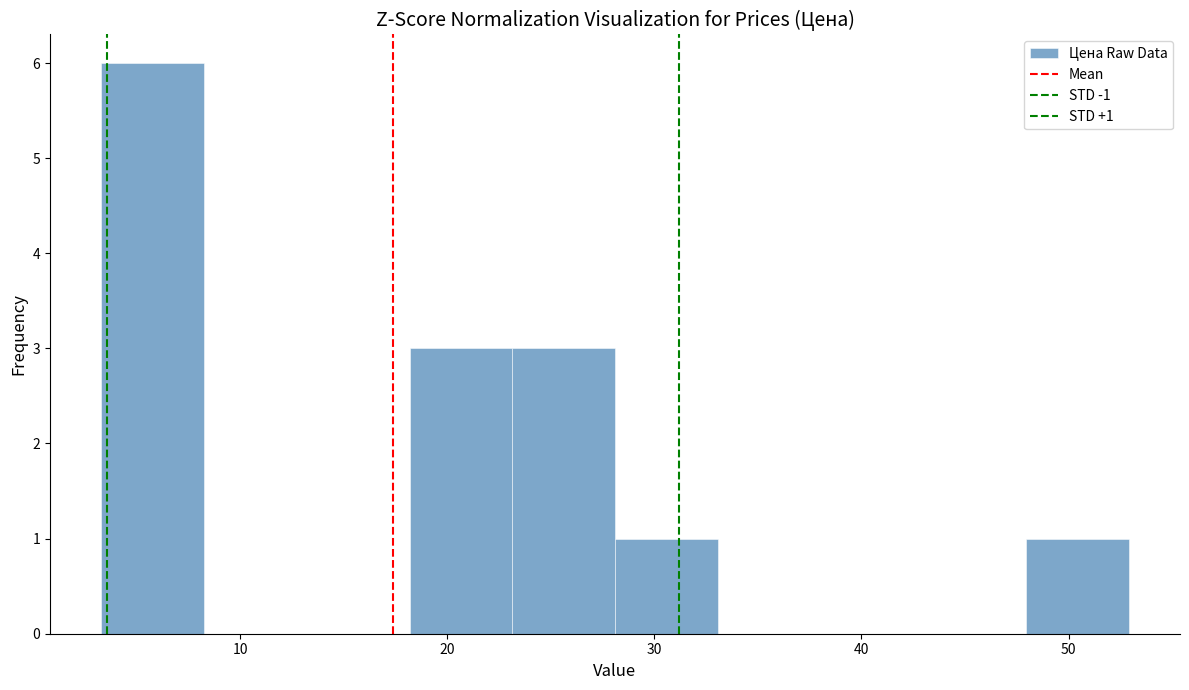

Which range on the x-axis has the tallest bar?

3 to 8